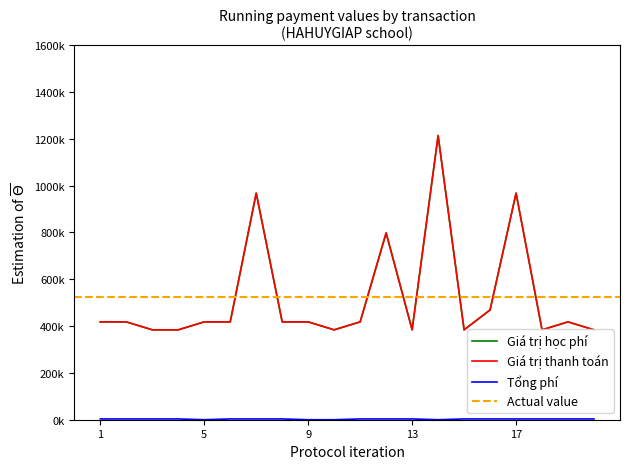

At which label does Giá trị học phí first exceed 418000?

7